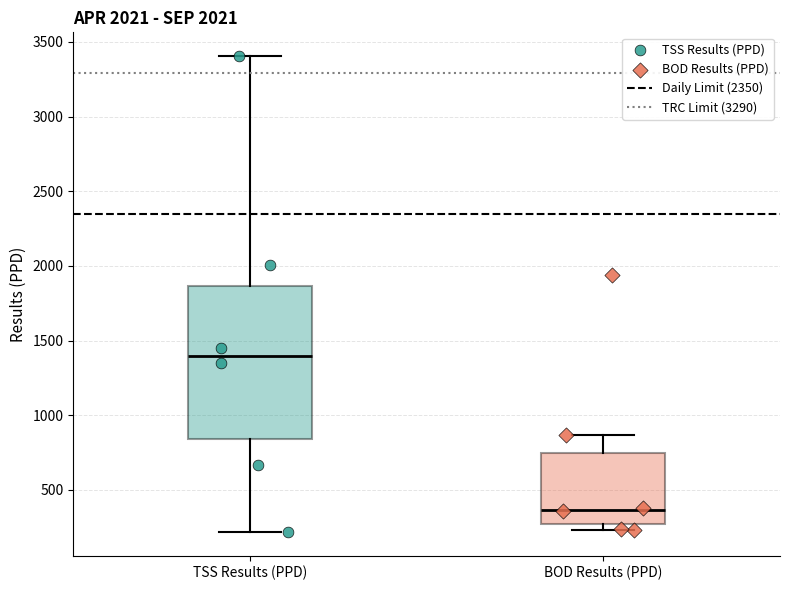

Reading left to right, read every box against the y-axis: the position of its median line, the range the box covers, and the ends of its whiskers. The values are not printed on the chart, so give them approximately, as read against the axis.

TSS Results (PPD): median 1400, box 850 to 1850, whiskers 200 to 3400
BOD Results (PPD): median 350, box 250 to 750, whiskers 250 (just below the box's lower edge) to 850